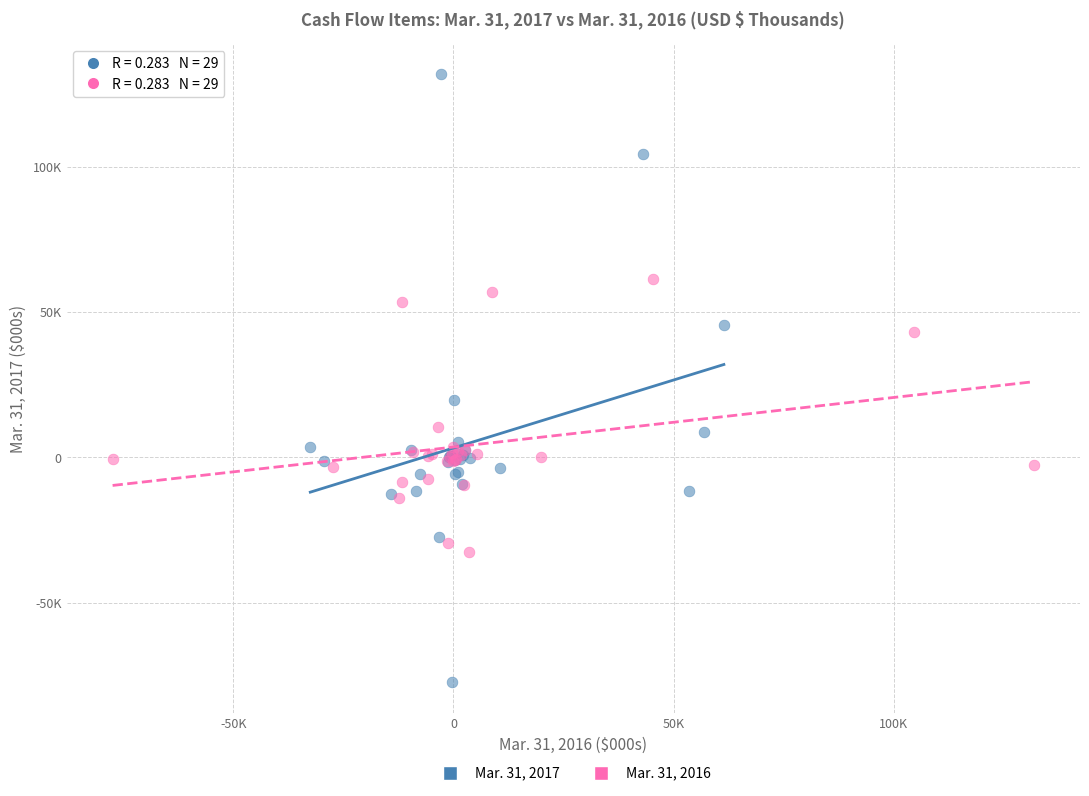

What are all the series names shown in the legend?

Mar. 31, 2017, Mar. 31, 2016